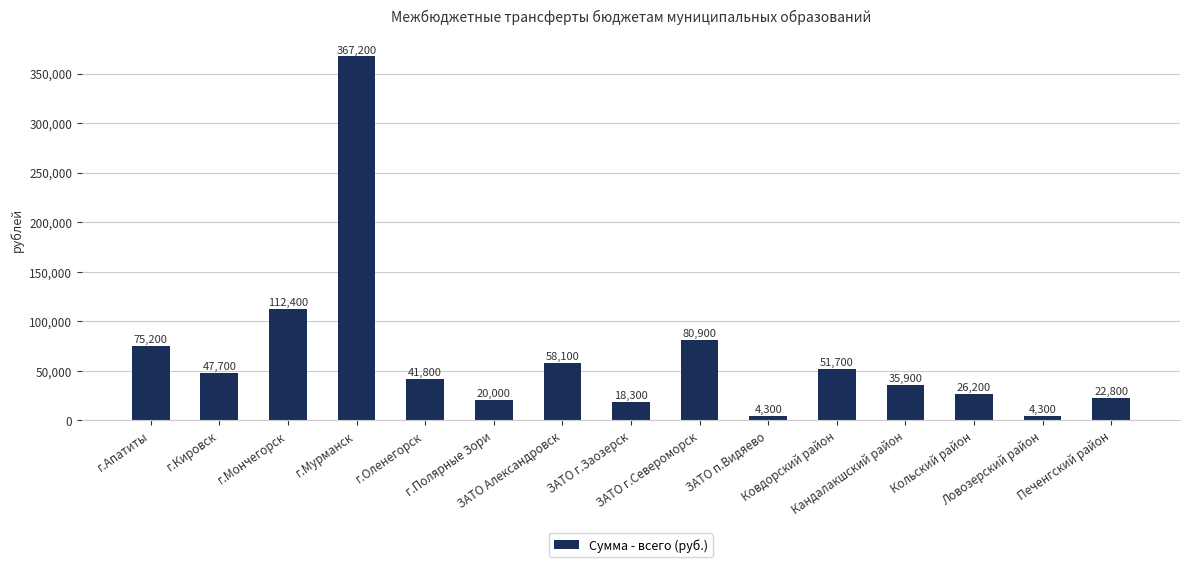

What is the value of the 3rd bar from the left?

112400